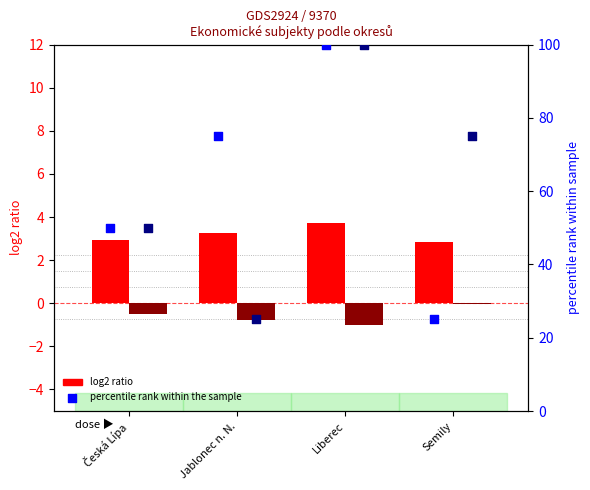

Which series has the largest total across all categories?

percentile rank (Nefinanční)